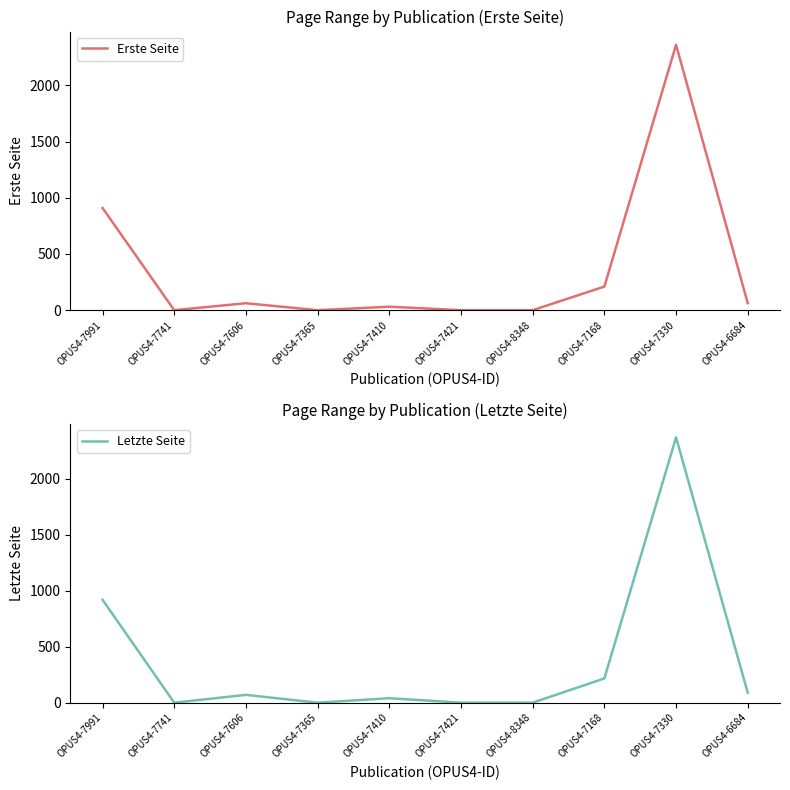

The value of Letzte Seite at OPUS4-7991 is 372. True or false?

False